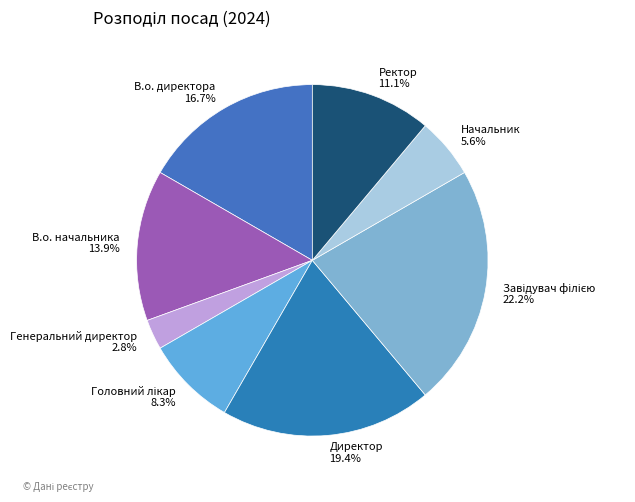

True or false: Директор accounts for 28% of the total.

False